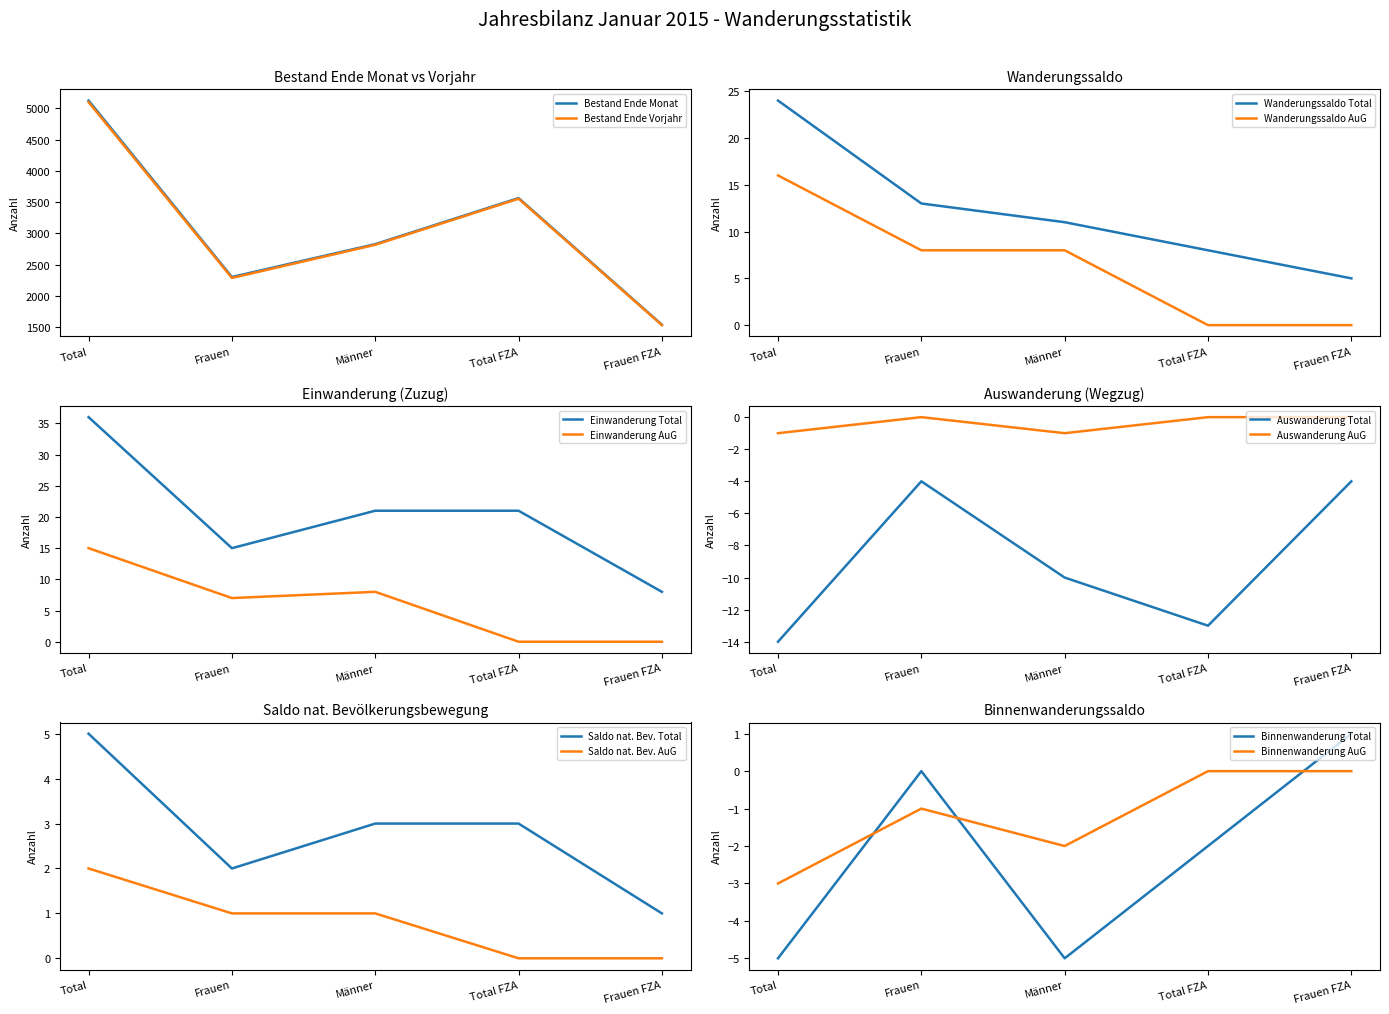

True or false: Saldo nat. Bevölkerungsbewegung and Einwanderung (Zuzug) intersect in this chart.

False